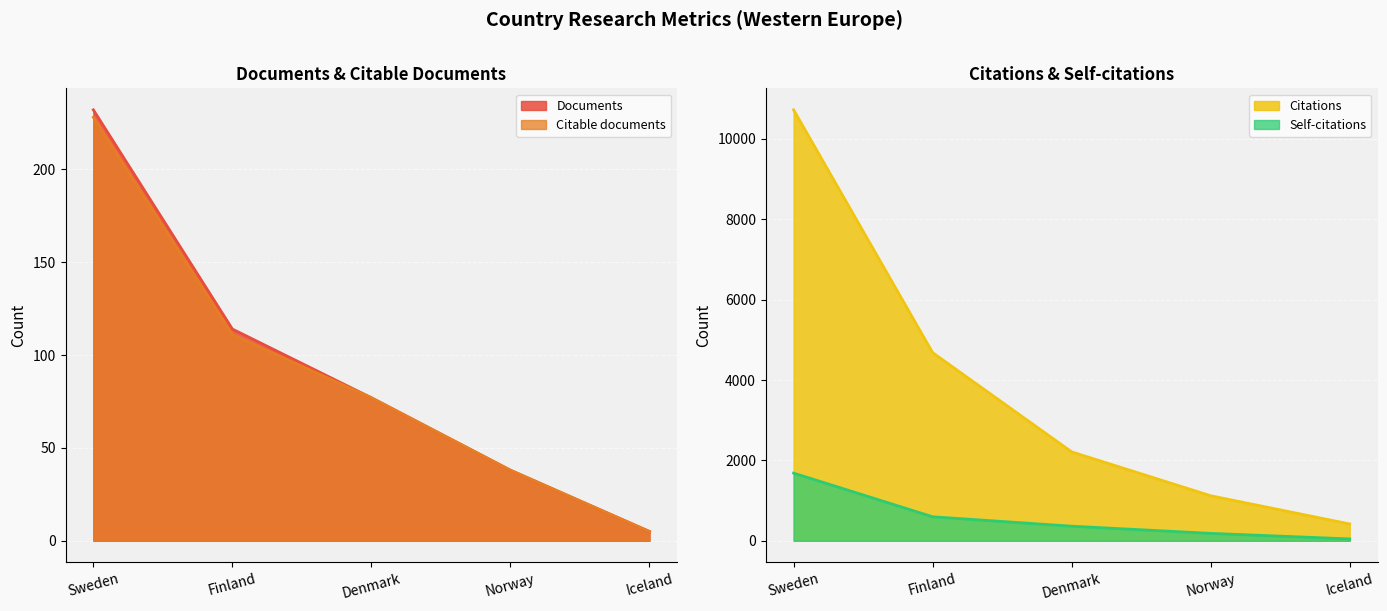

Where is Self-citations nearest to the value 866?

Finland